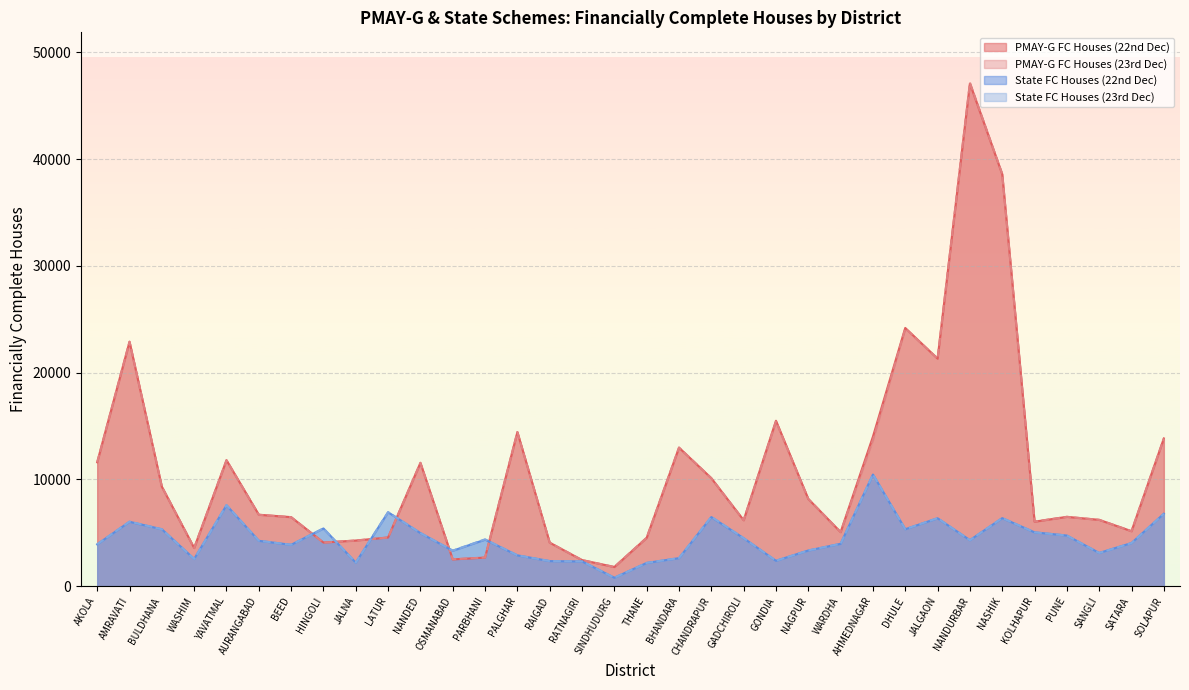

What is the minimum value shown in the chart?

783